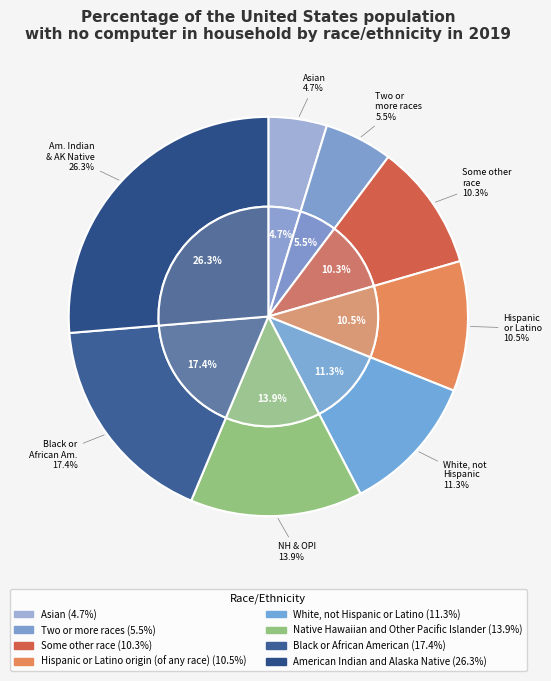

Which category has the biggest portion of the pie?

American Indian and Alaska Native